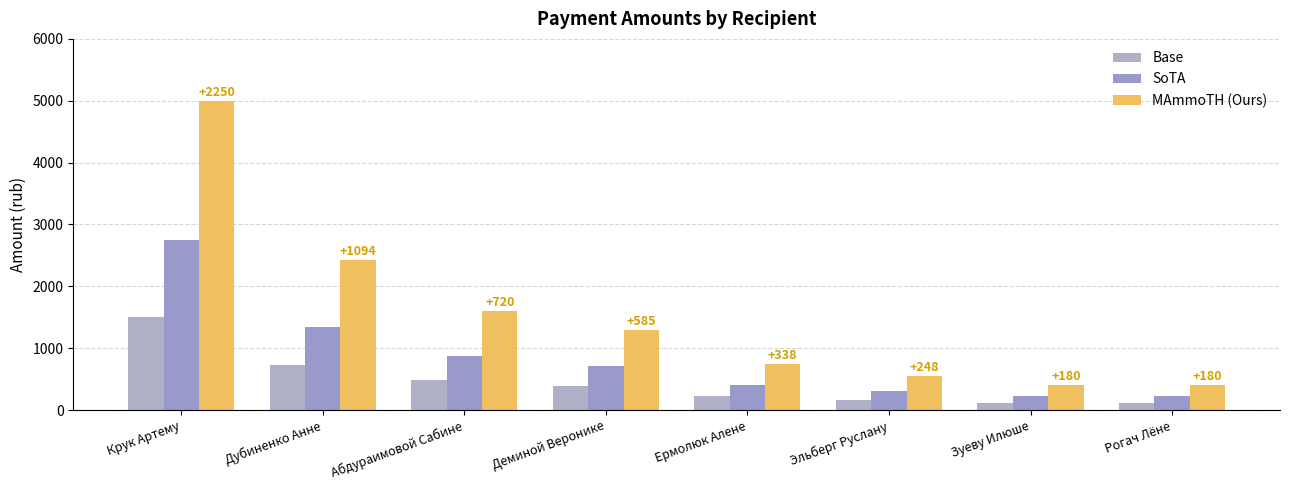

List the series in order of their peak value, highest first.

MAmmoTH (Ours), SoTA, Base